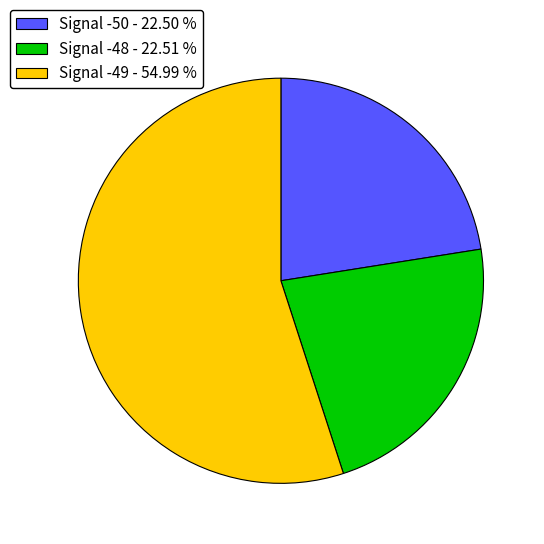

Which category has the biggest portion of the pie?

Signal -49 - 54.99 %